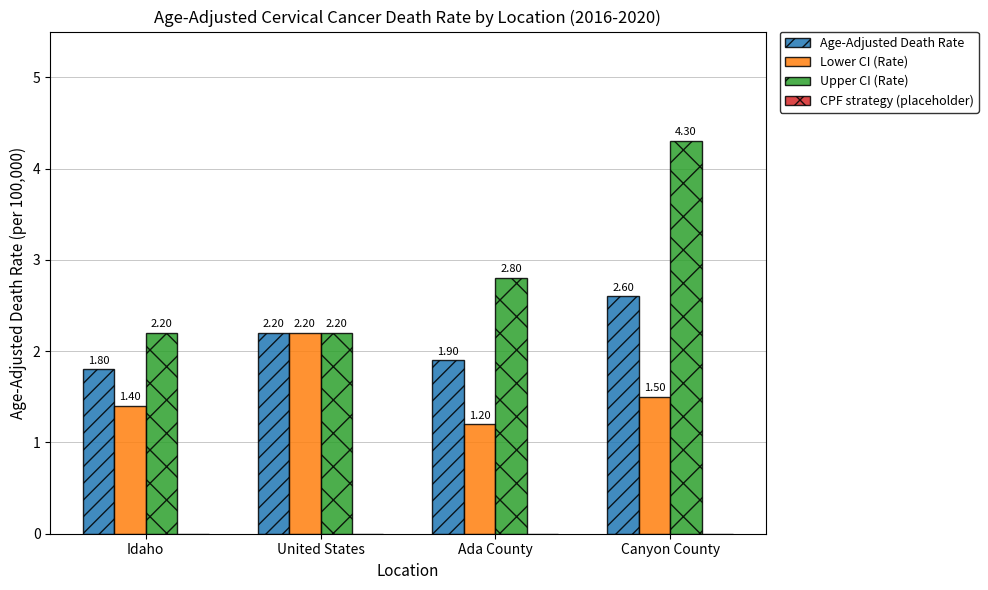

Rank the series by their average value, from highest to lowest.

Upper CI (Rate), Age-Adjusted Death Rate, Lower CI (Rate)